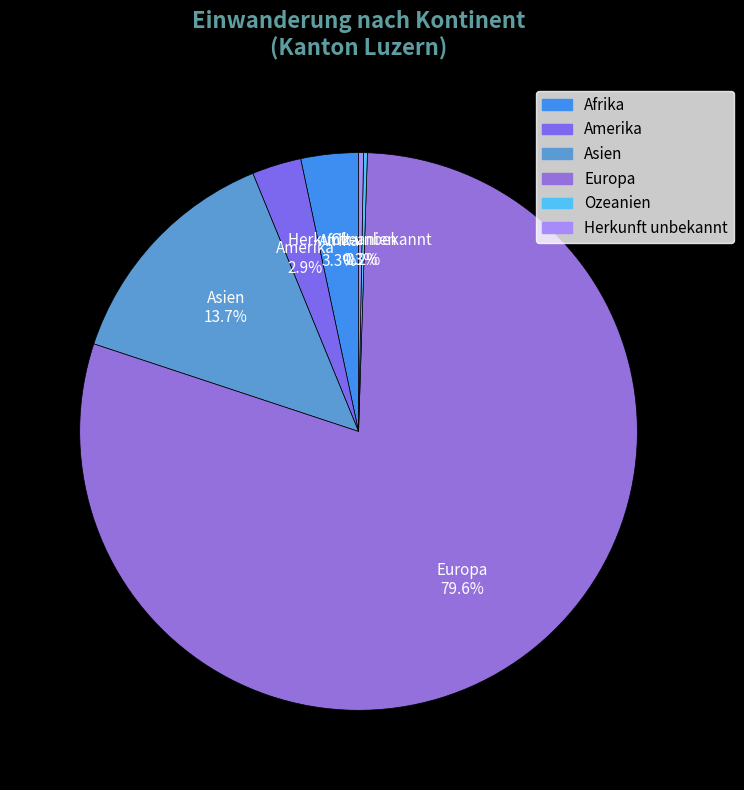

Which has a higher value, Asien or Afrika?

Asien